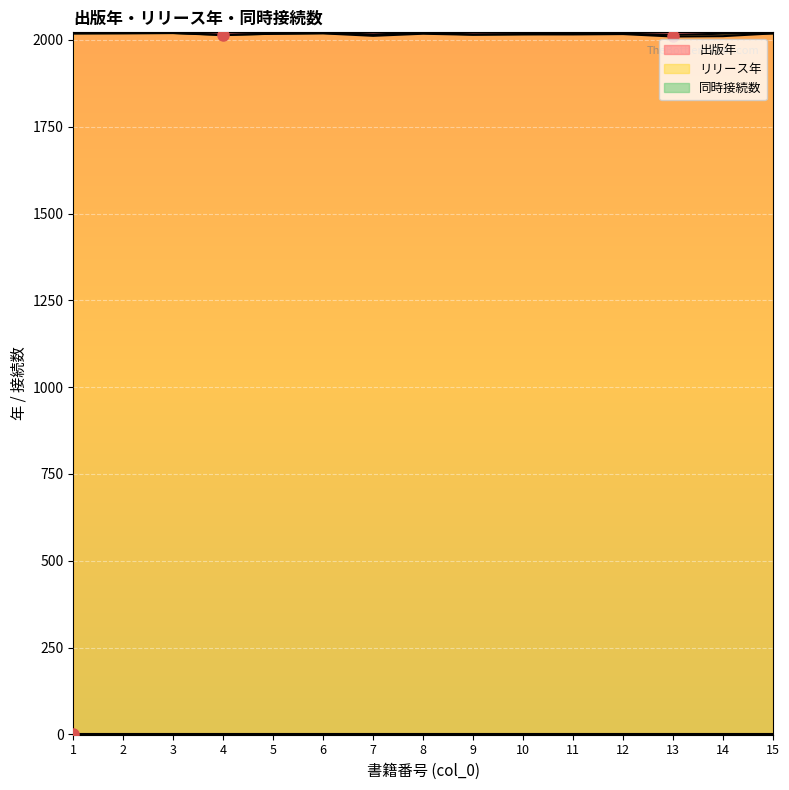

What is the maximum value for リリース年?

2020